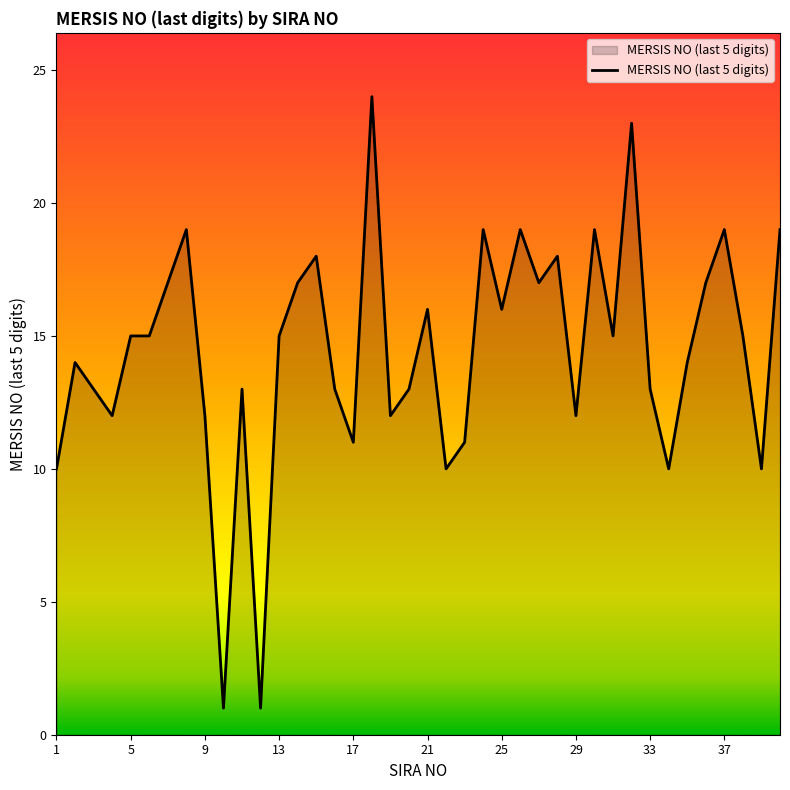

What is the maximum value shown in the chart?

24